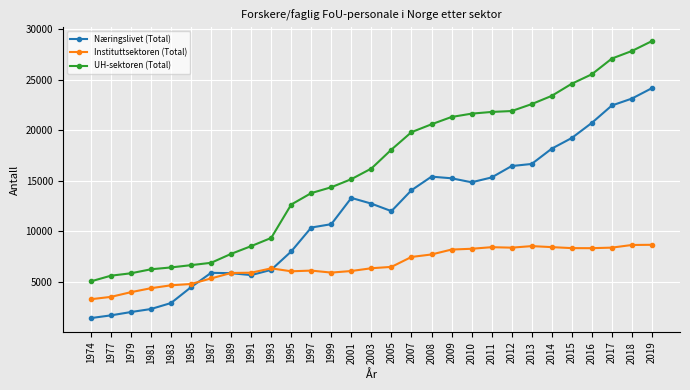

How many lines are shown in the chart?

3